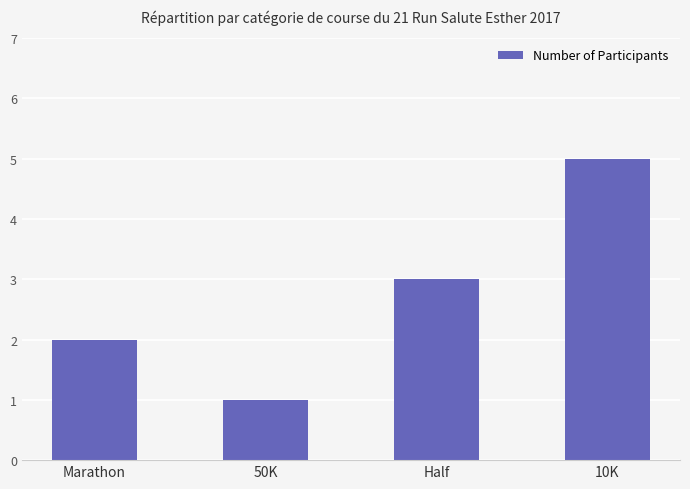

How many categories are shown in the chart?

4